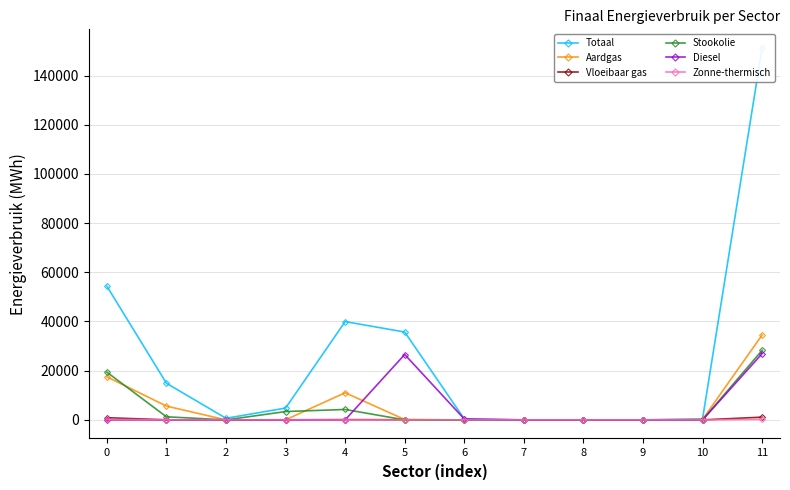

True or false: Diesel has a value of 13773.2 at 10.

False